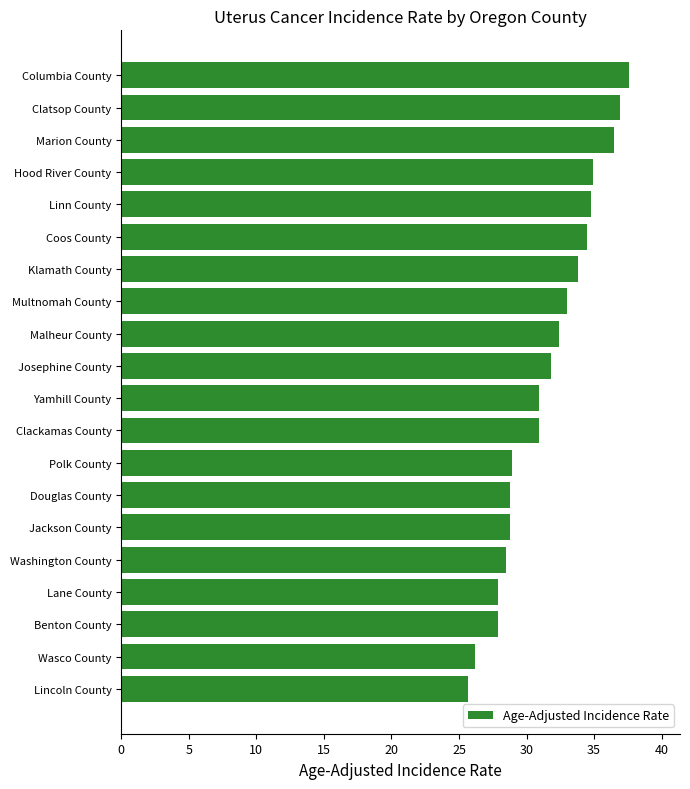

What value does the data have at Malheur County?

32.4